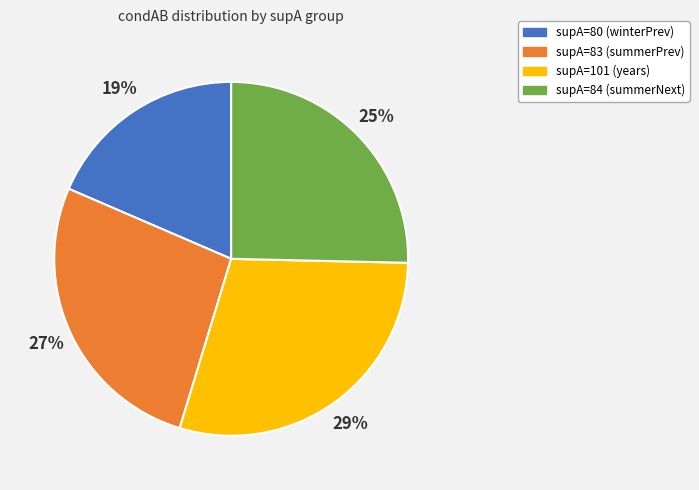

To the nearest percent, what portion does supA=84 (summerNext) represent?

25%